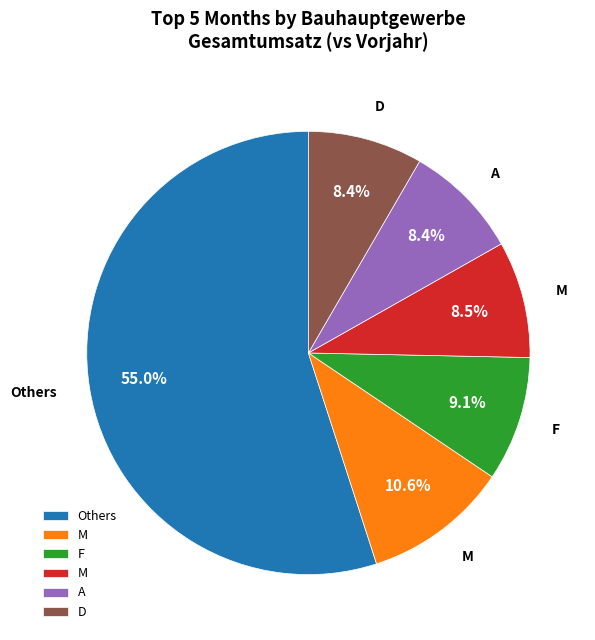

Does any single category account for the majority?

Yes